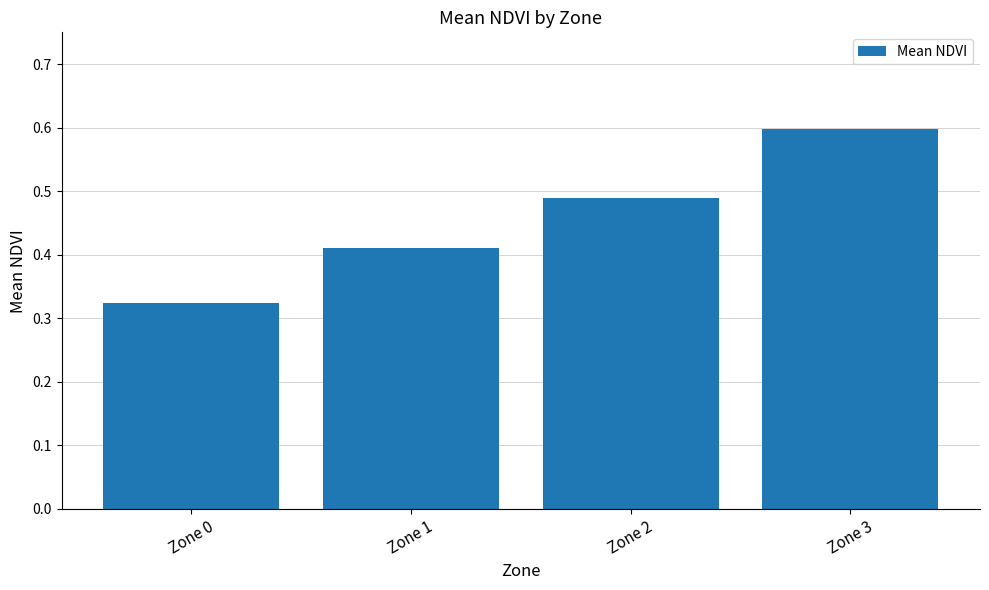

What is the difference between the second highest and second lowest values?

0.1